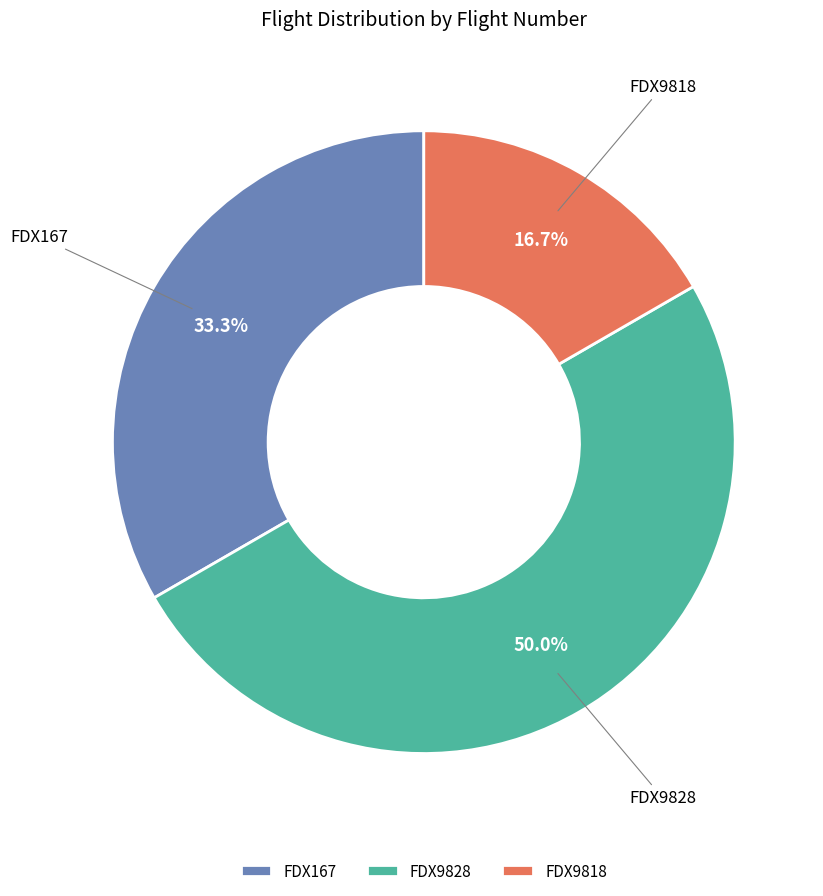

How many segments does this pie chart have?

3